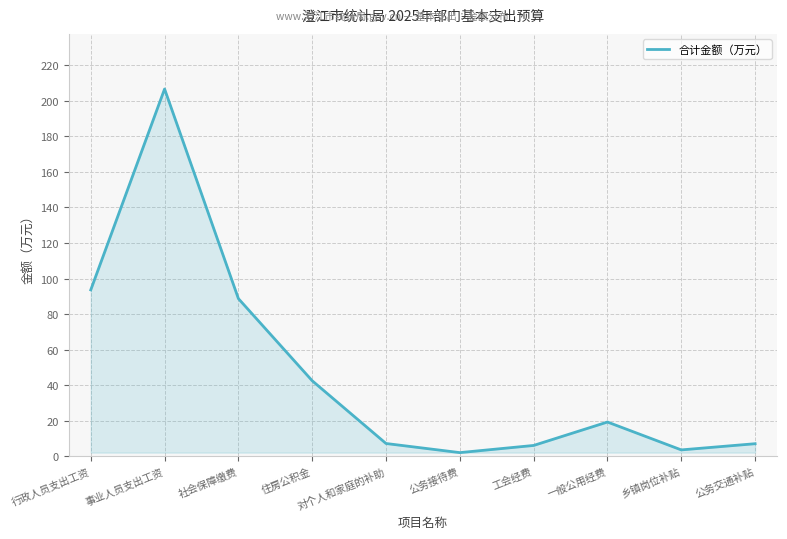

How many lines are shown in the chart?

1